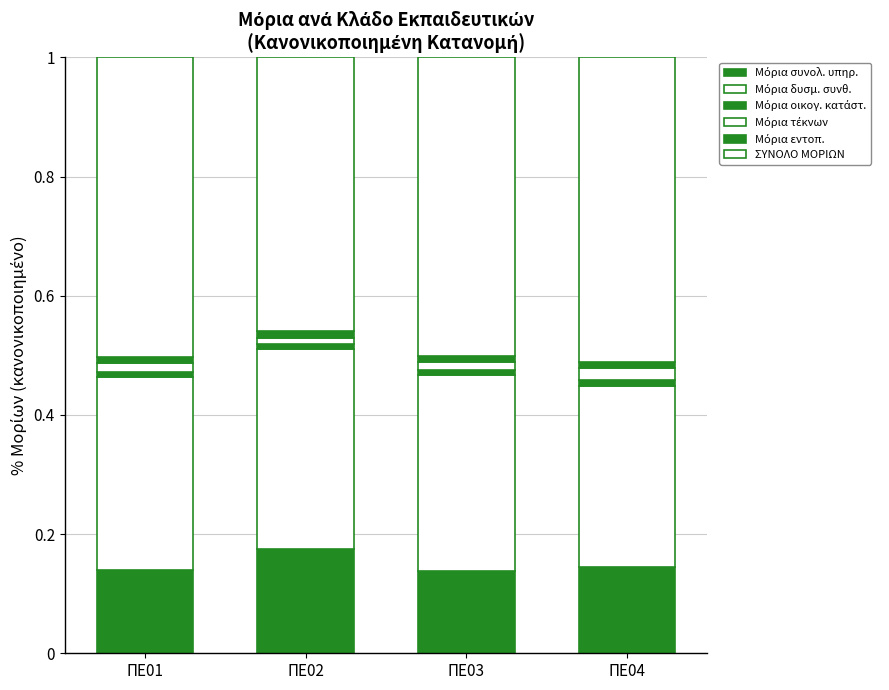

What is the sum of all ΣΥΝΟΛΟ ΜΟΡΙΩΝ values?

2.0